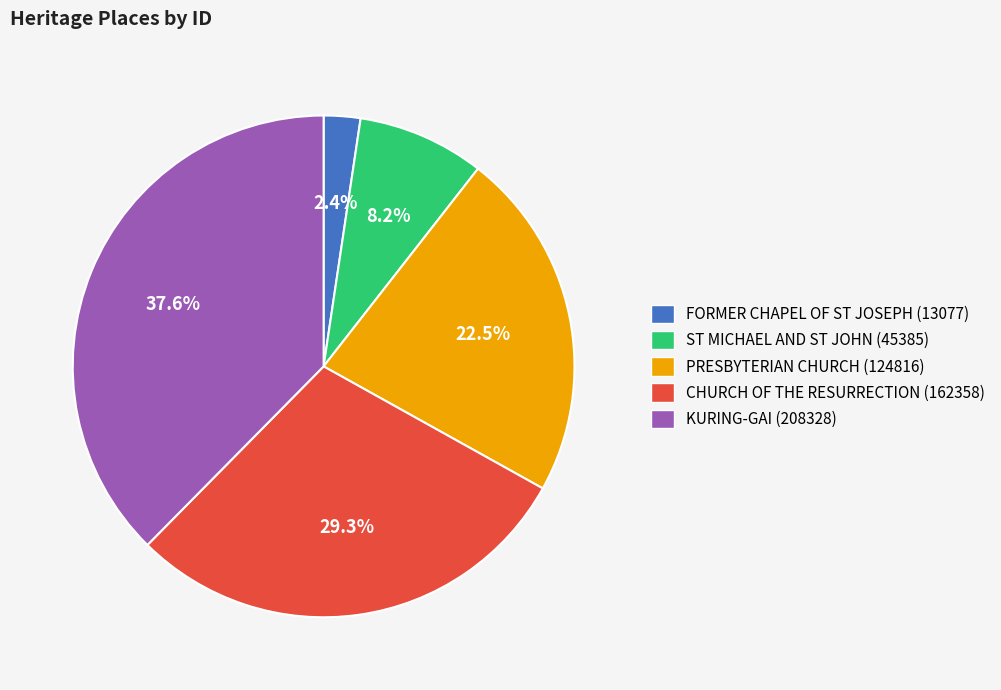

Does any single category account for the majority?

No